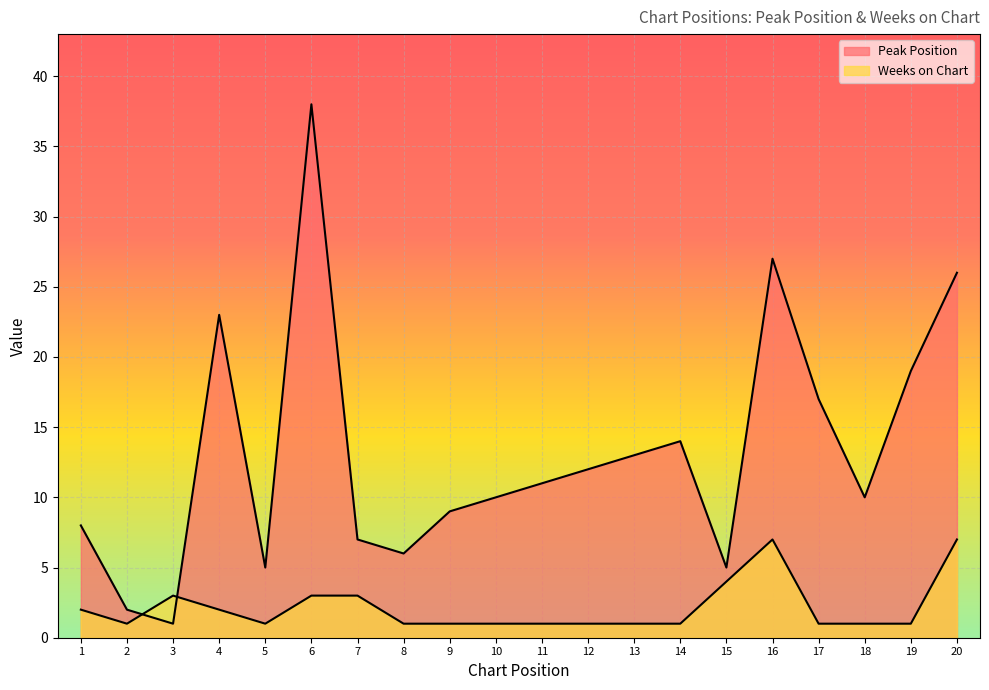

What is the value of the Peak Position point at the 17th from the left?

17